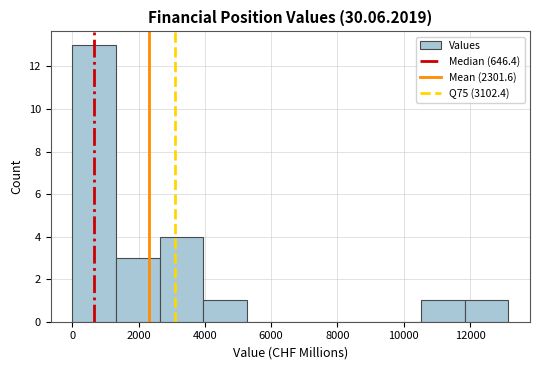

Over which range of the x-axis is the bar tallest?

0 to 1400